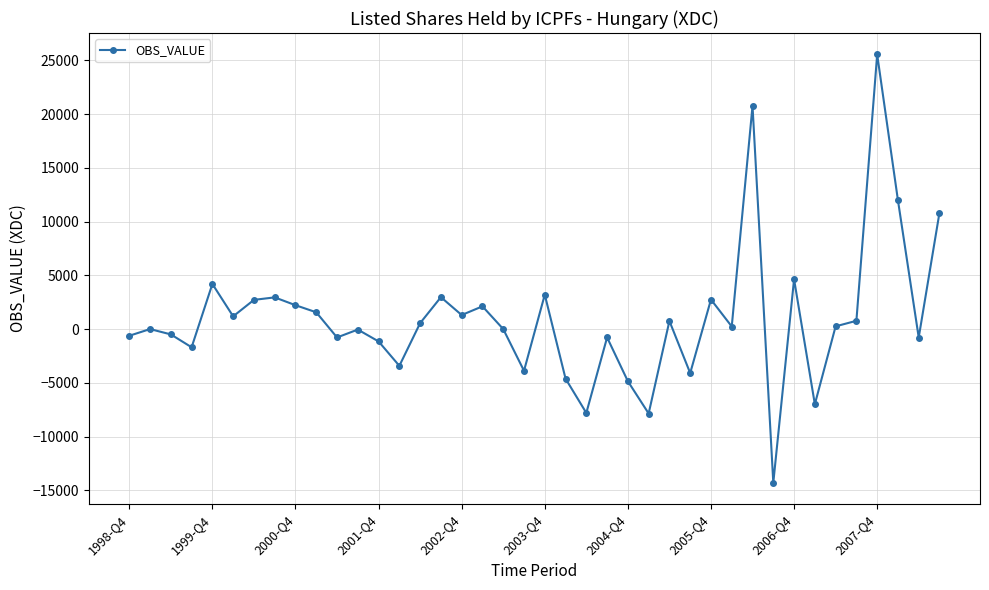

What is the value of the 28th point from the left?

-4097